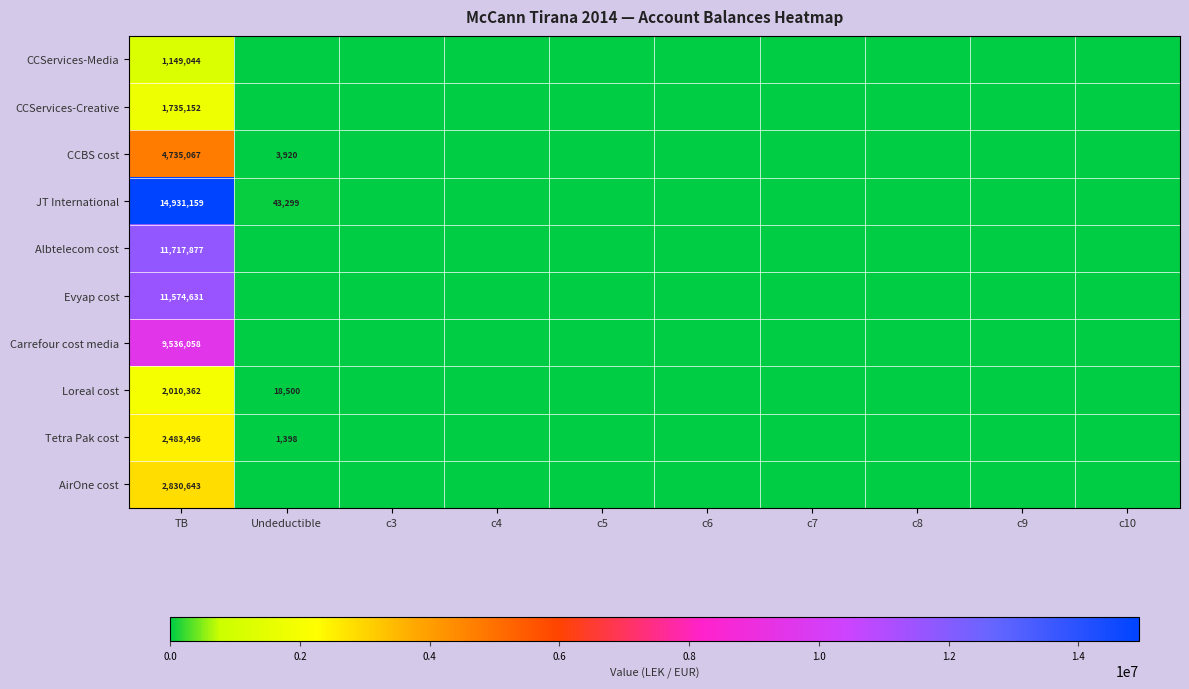

True or false: JT International has a value of 14931159 at TB.

True